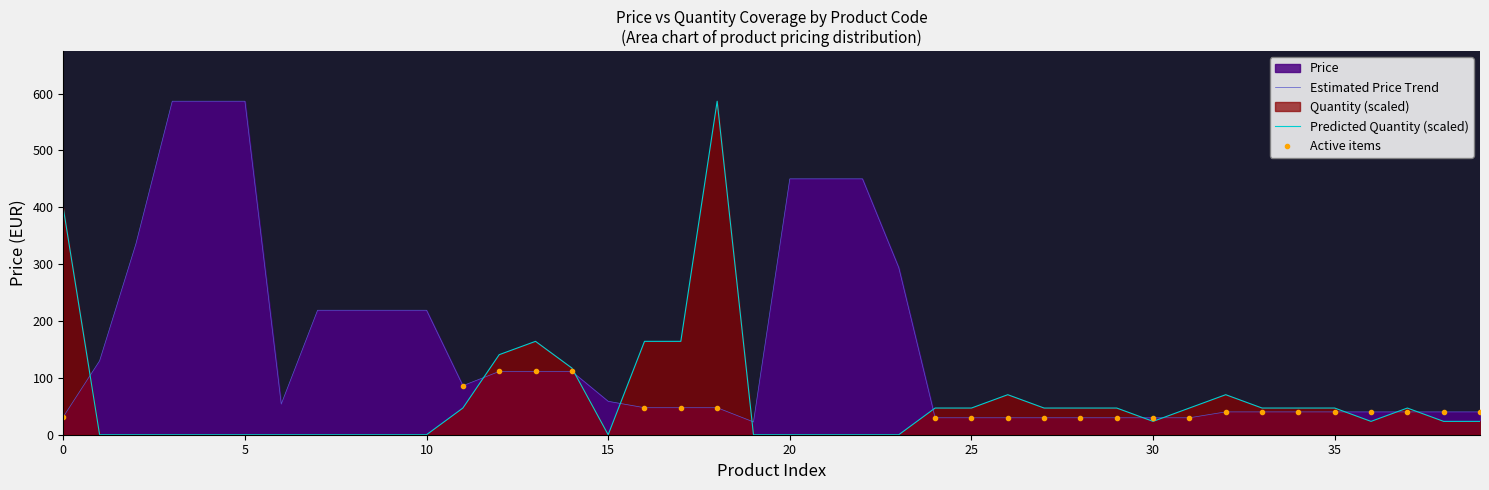

At how many categories does at least one series exceed 74?

21